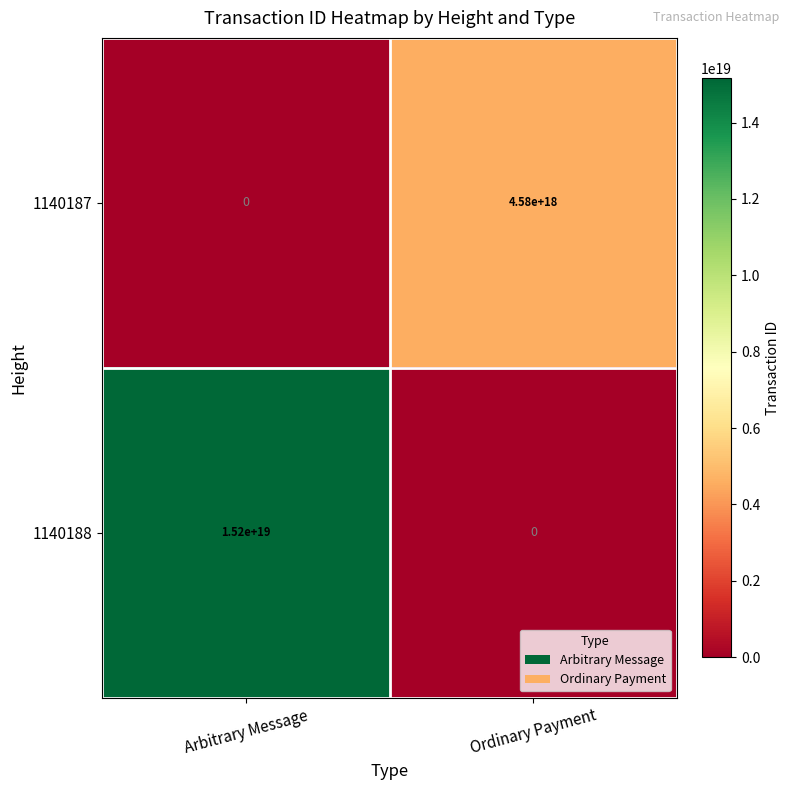

At which category does the chart reach its peak across all series?

Arbitrary Message